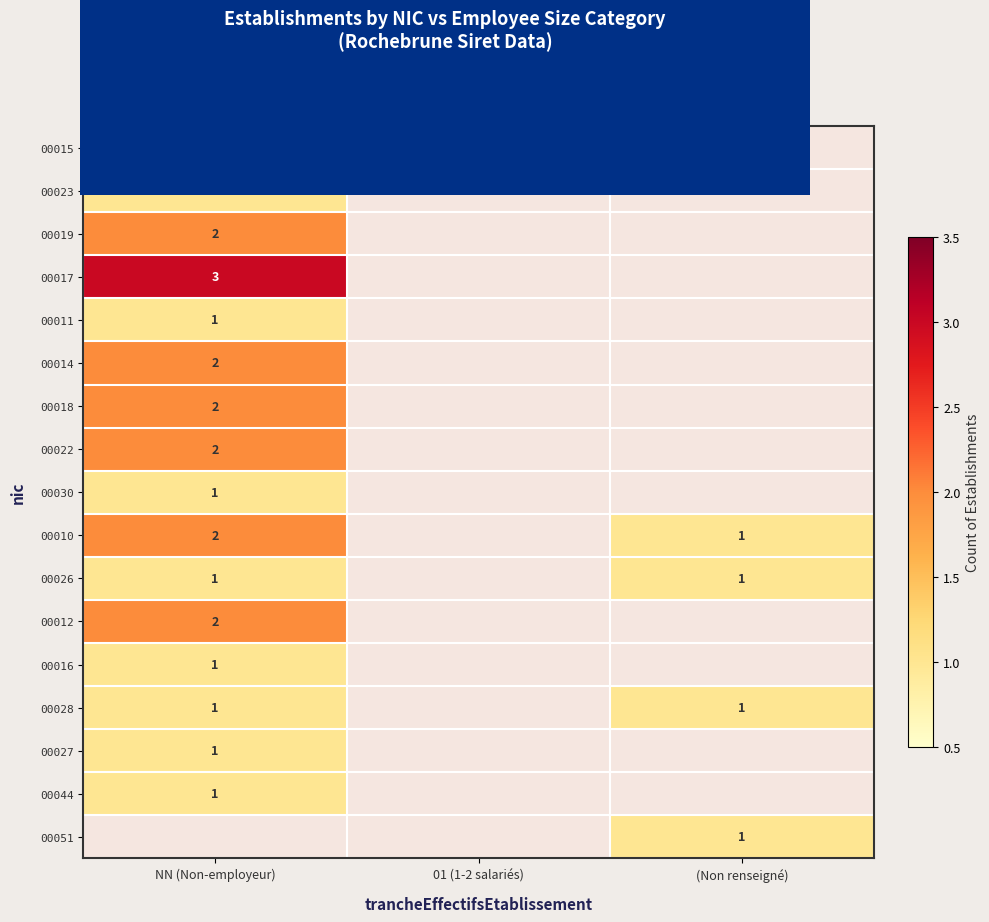

The 00022 series shows 2 at NN (Non-employeur). True or false?

True